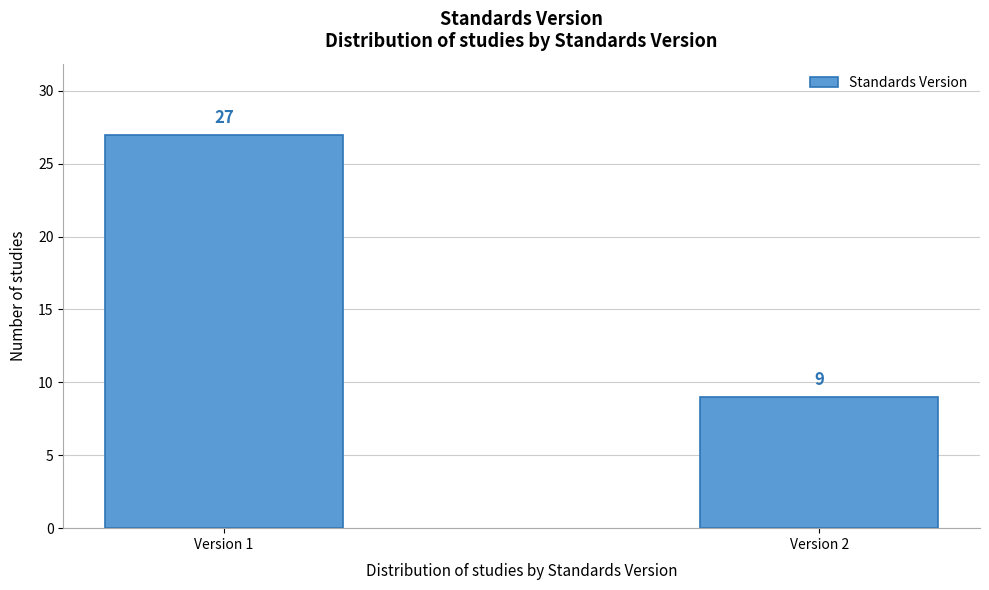

Reading left to right, list all the values displayed in this chart.

Version 1=27	Version 2=9